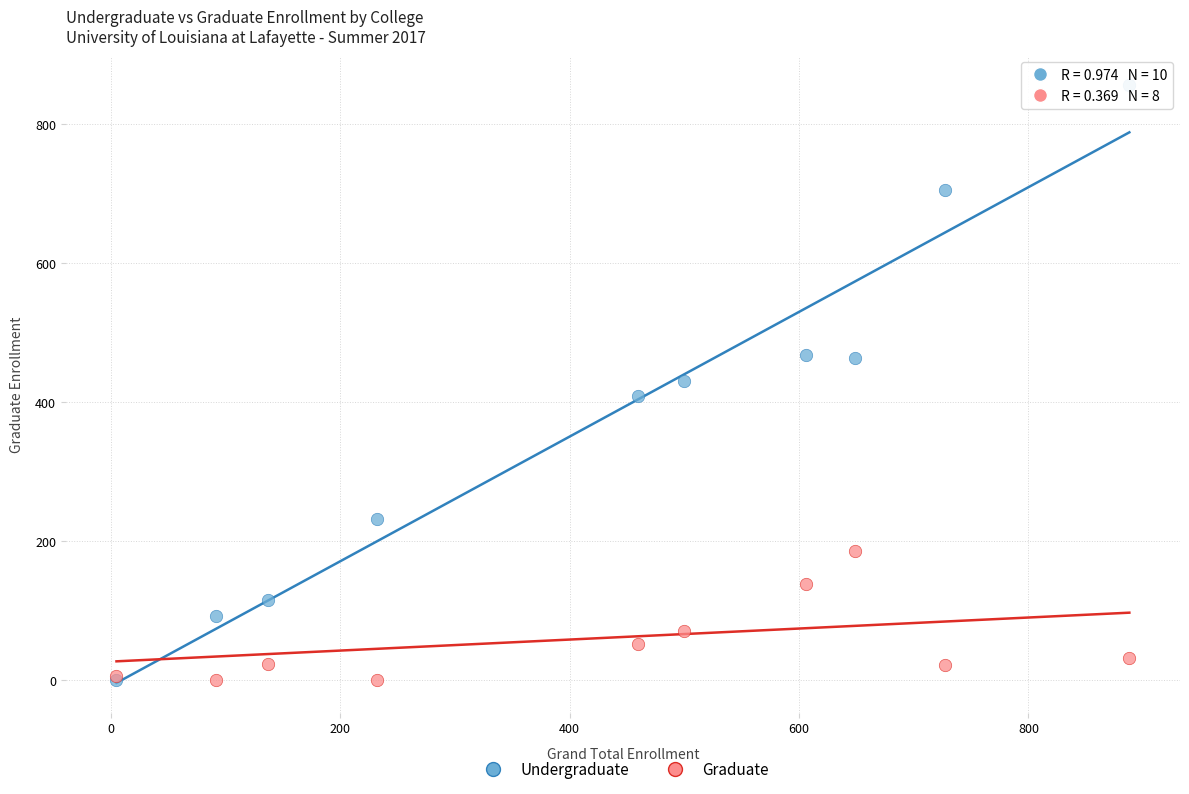

What are all the series names shown in the legend?

Undergraduate, Graduate